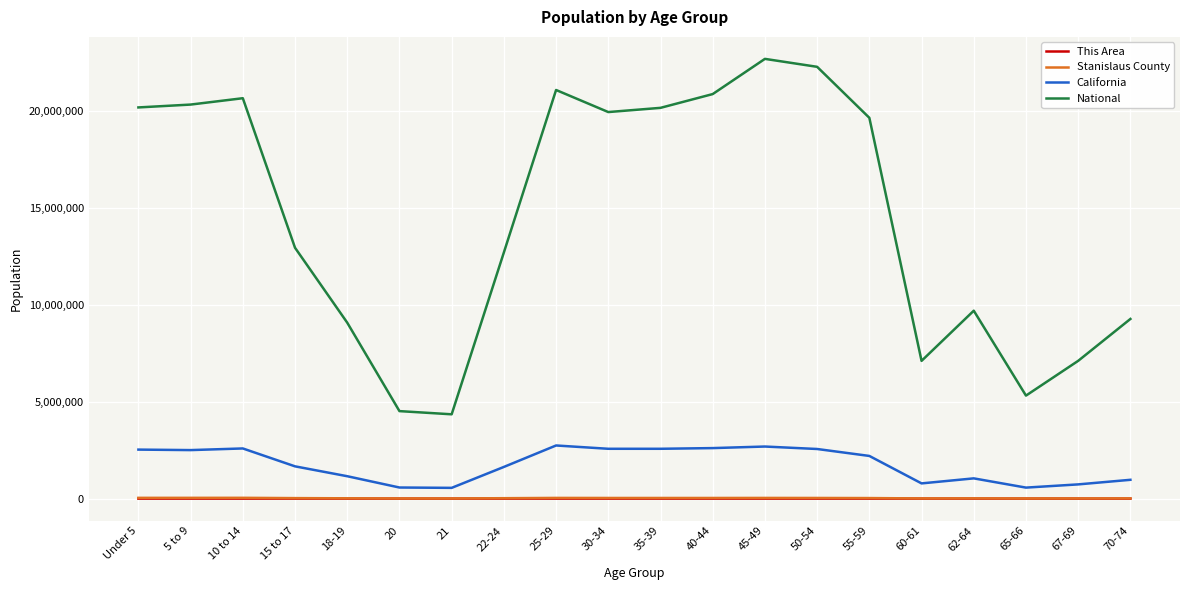

What is the sum of the California values at 30-34 and 15 to 17?

4240406